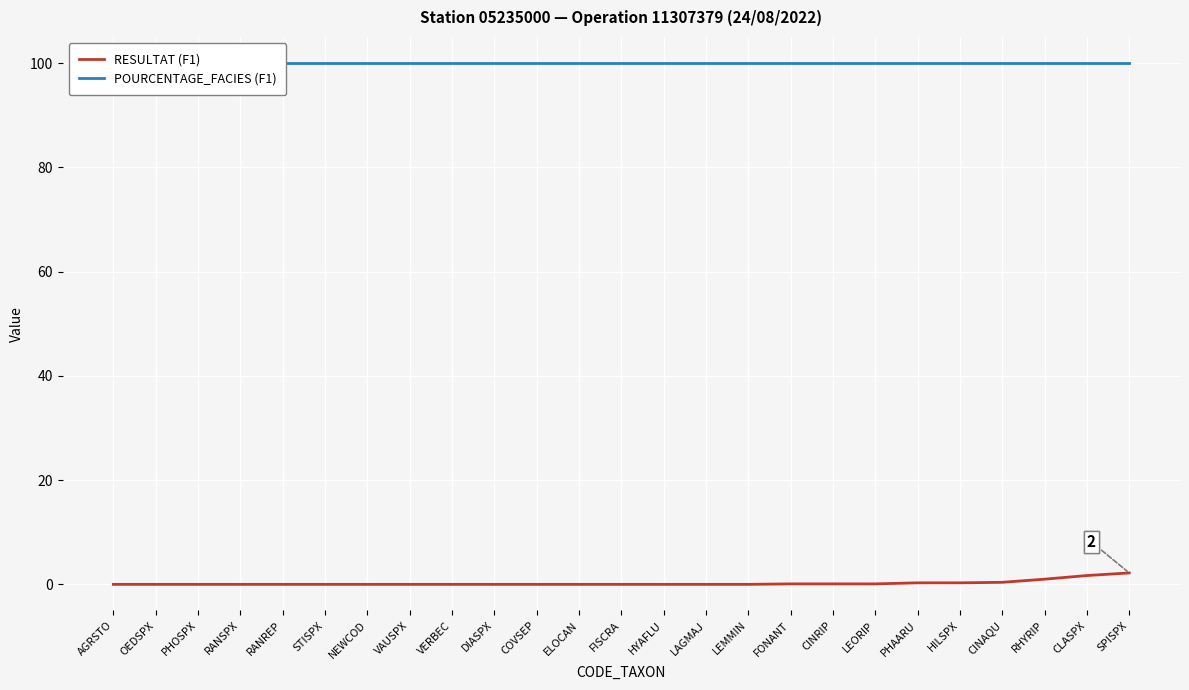

Which series changed the most between HYAFLU and CLASPX?

RESULTAT (F1)